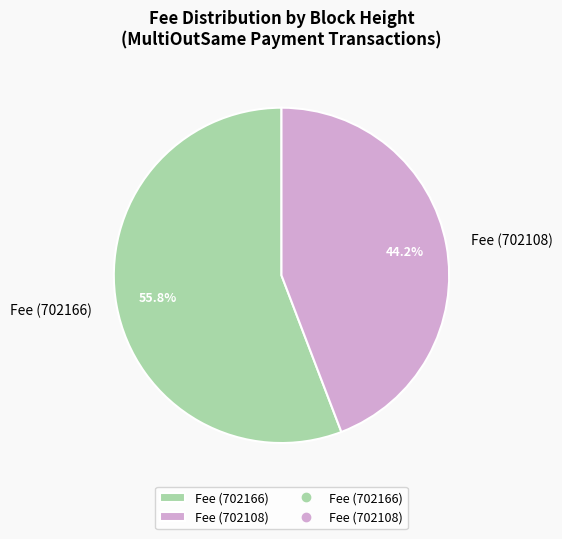

Which slice is the largest?

Fee (702166)